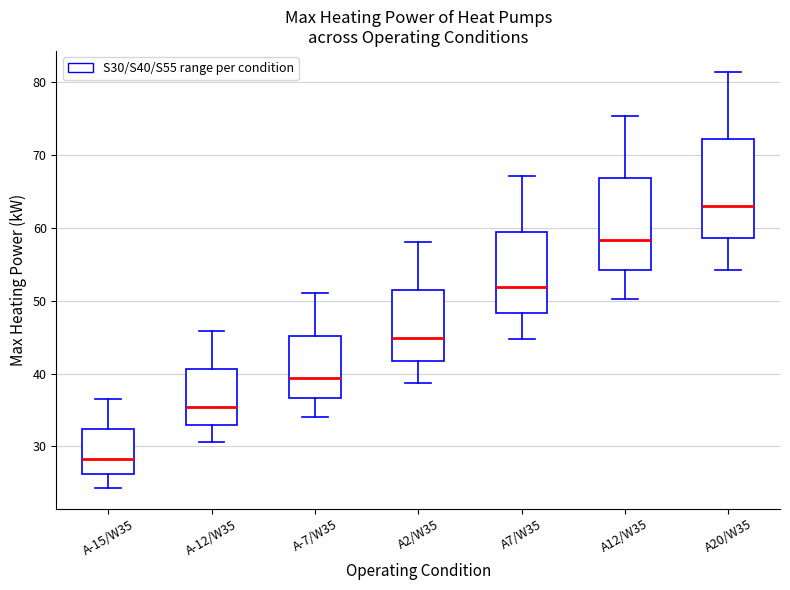

Which box has the highest median line?

A20/W35